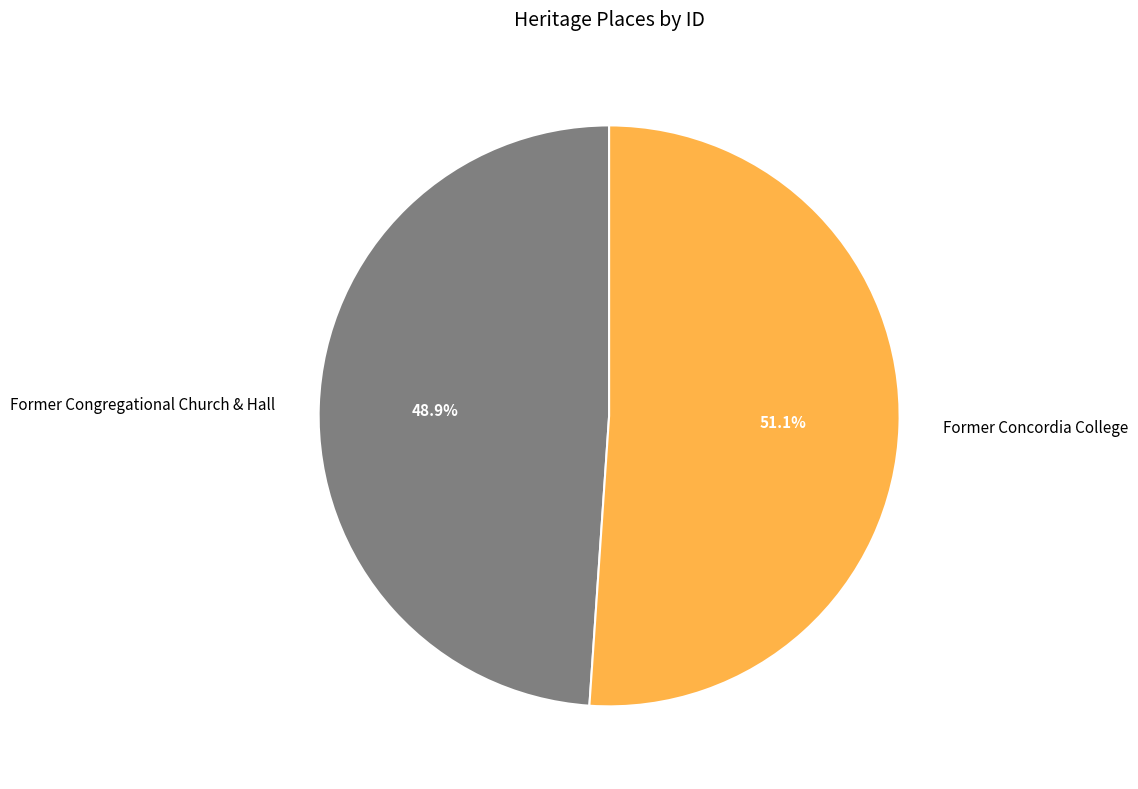

Approximately how many times larger is the value at Former Congregational Church & Hall compared to Former Concordia College?

1.0